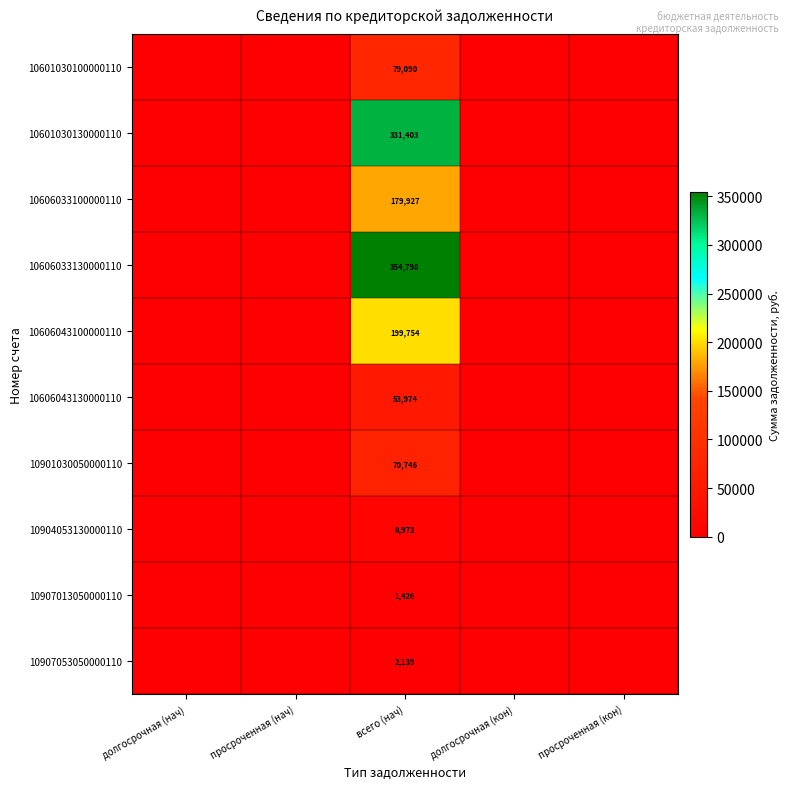

At всего (нач), list the series in order from smallest to largest.

10907013050000110, 10907053050000110, 10904053130000110, 10606043130000110, 10901030050000110, 10601030100000110, 10606033100000110, 10606043100000110, 10601030130000110, 10606033130000110